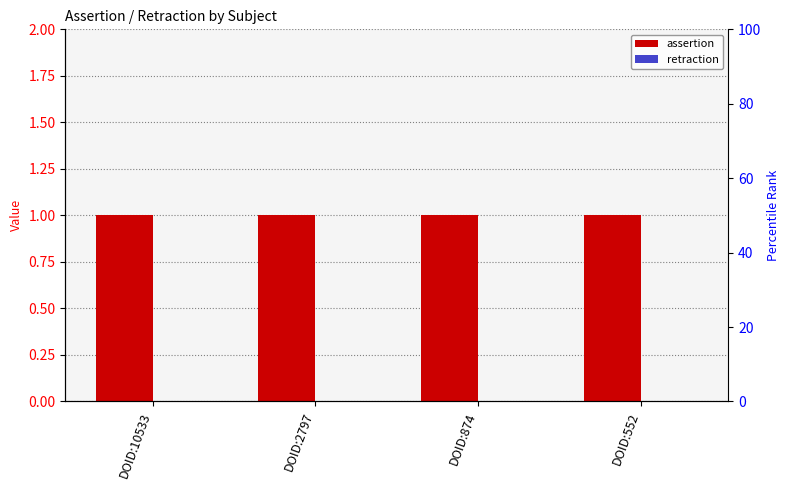

Reading left to right, transcribe all the data shown in this chart.

assertion: 1	1	1	1
retraction: 0	0	0	0